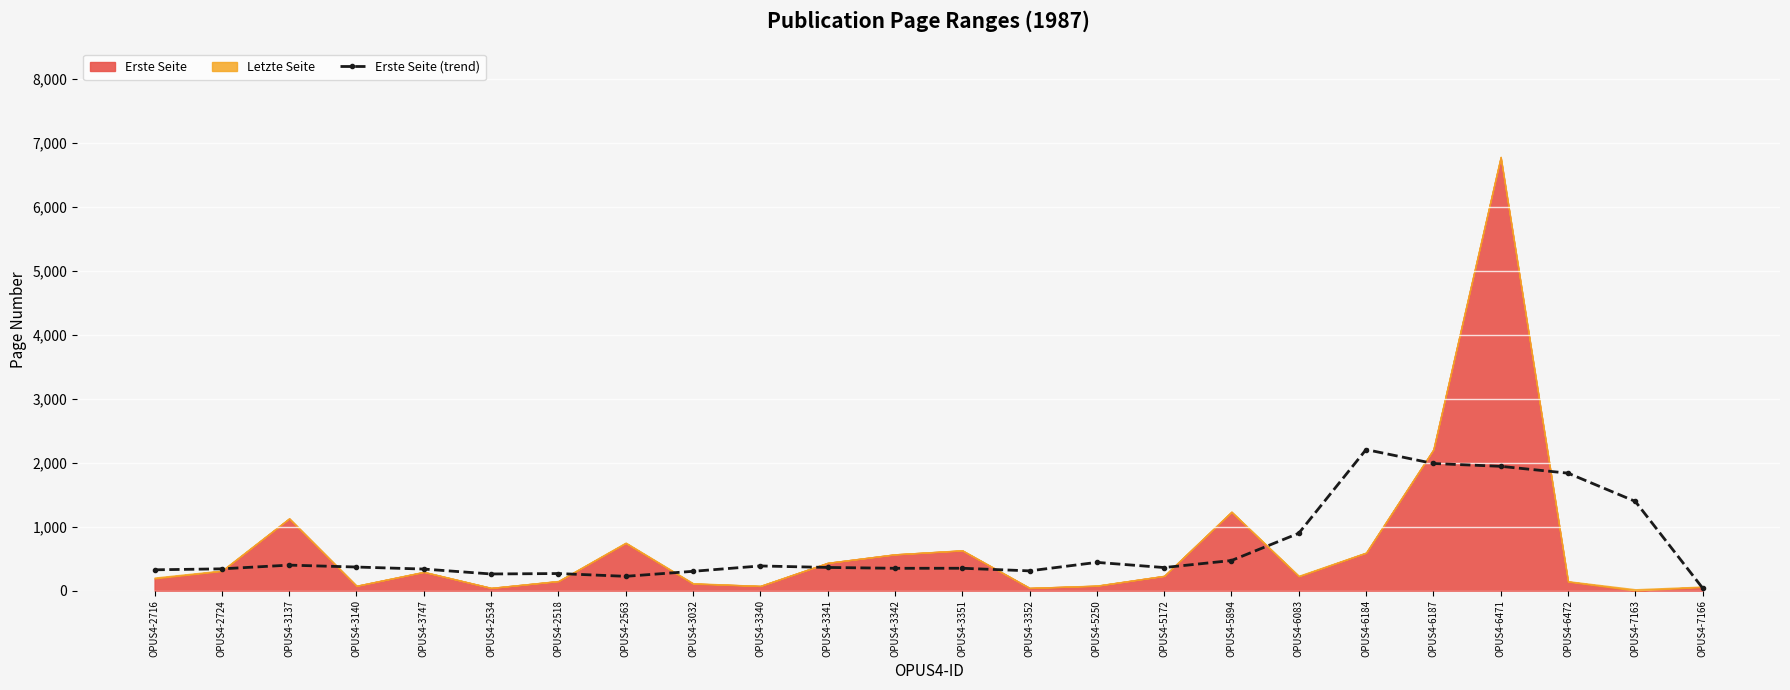

What is the sum of all values?

16153.8